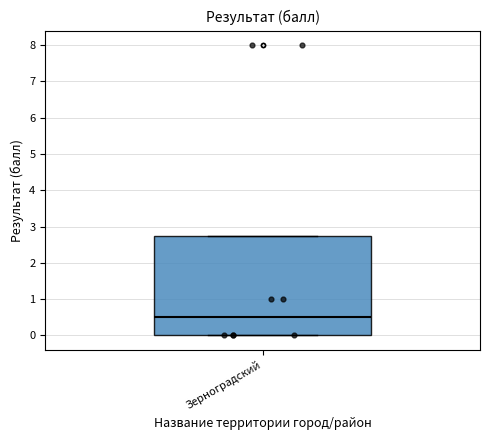

Read this box plot against the y-axis: the position of the median line, the range covered by the box, and the ends of both whiskers. The values are not printed on the chart, so give them approximately, as read against the axis.

median 0.5, box 0.0 to 2.8, whiskers 0.0 to 2.8